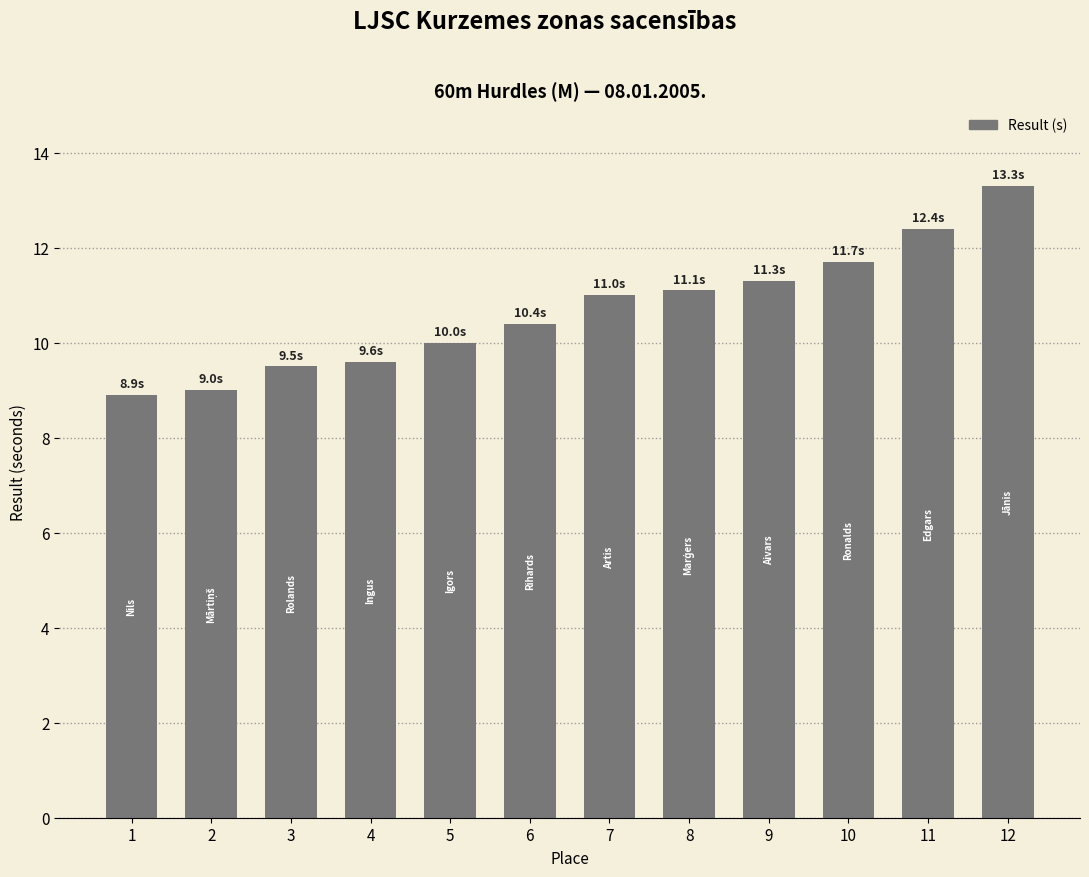

What is the average value?

10.7